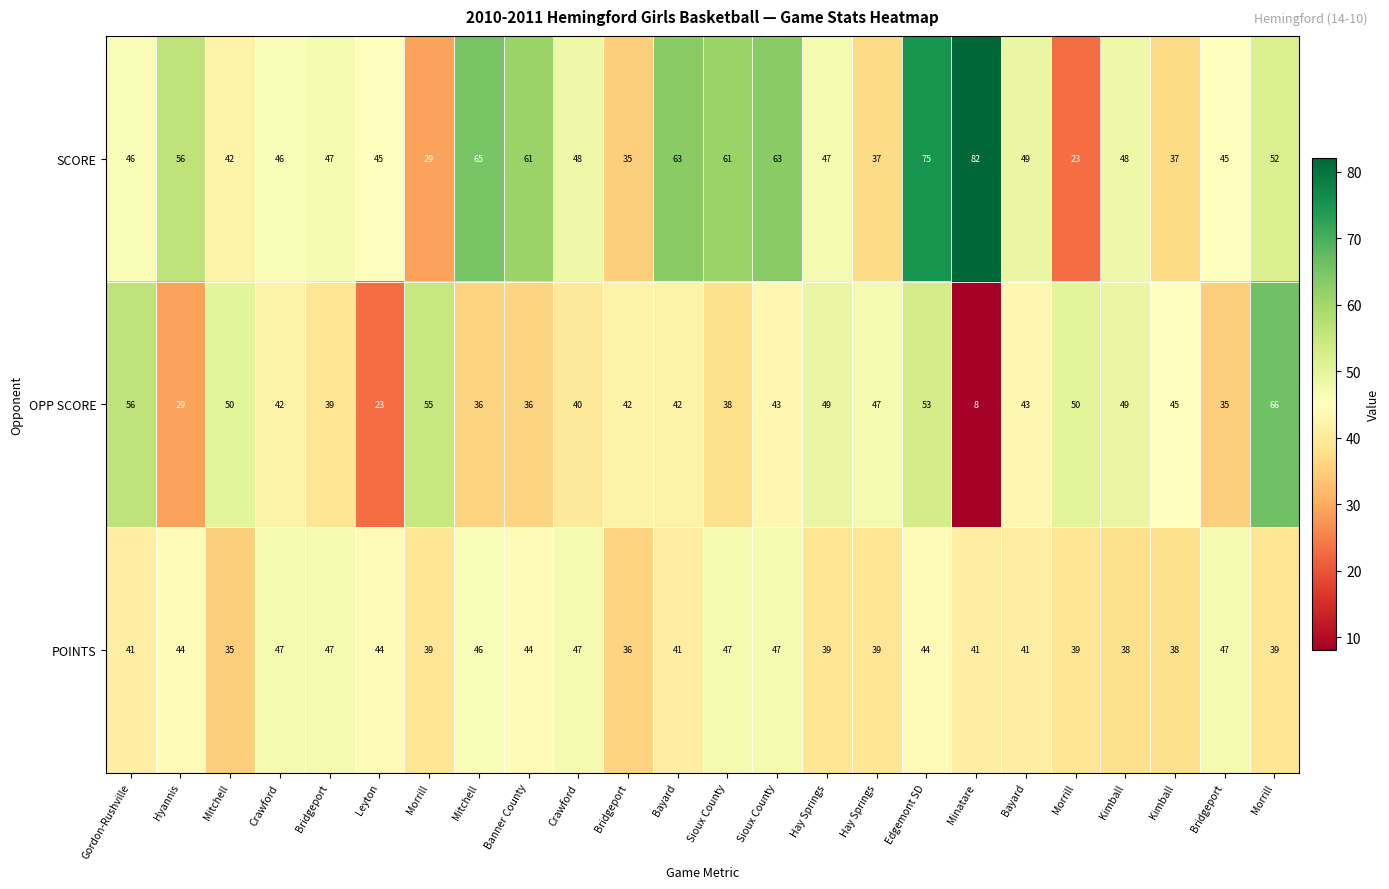

How many data points does each series have?

24